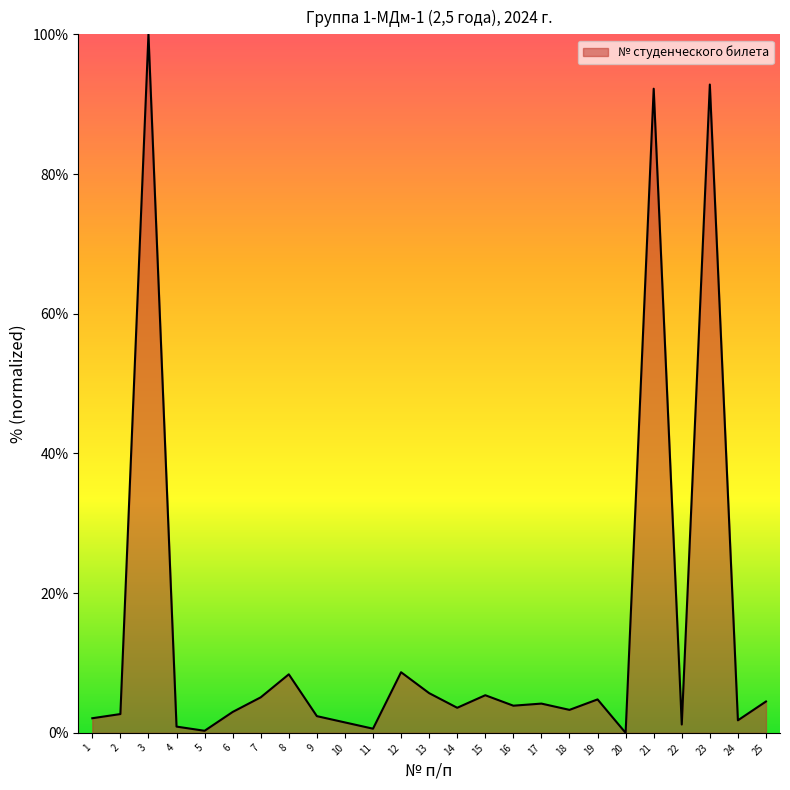

Which label corresponds to the largest value in the chart?

3